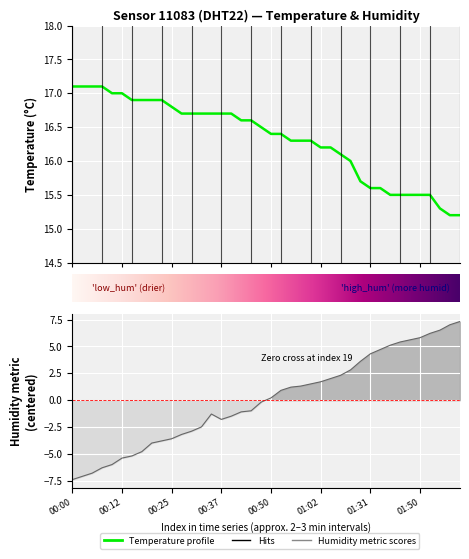

Where is humidity nearest to the value 0?

00:47